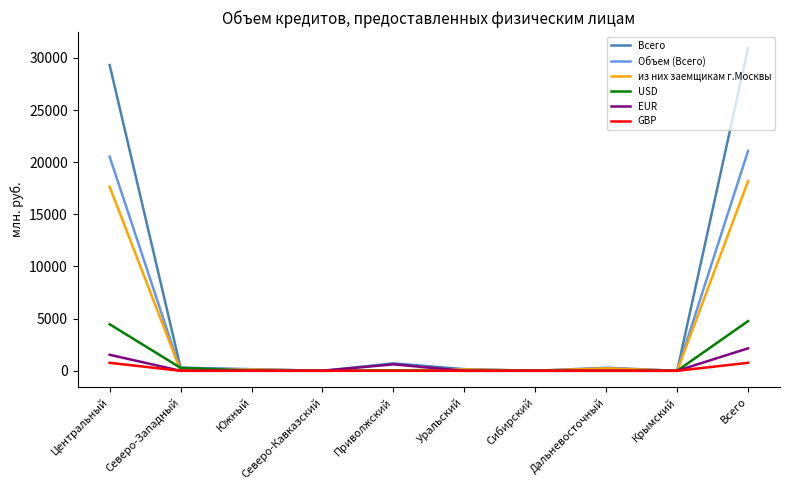

Does the chart display data point markers on the line(s)?

No